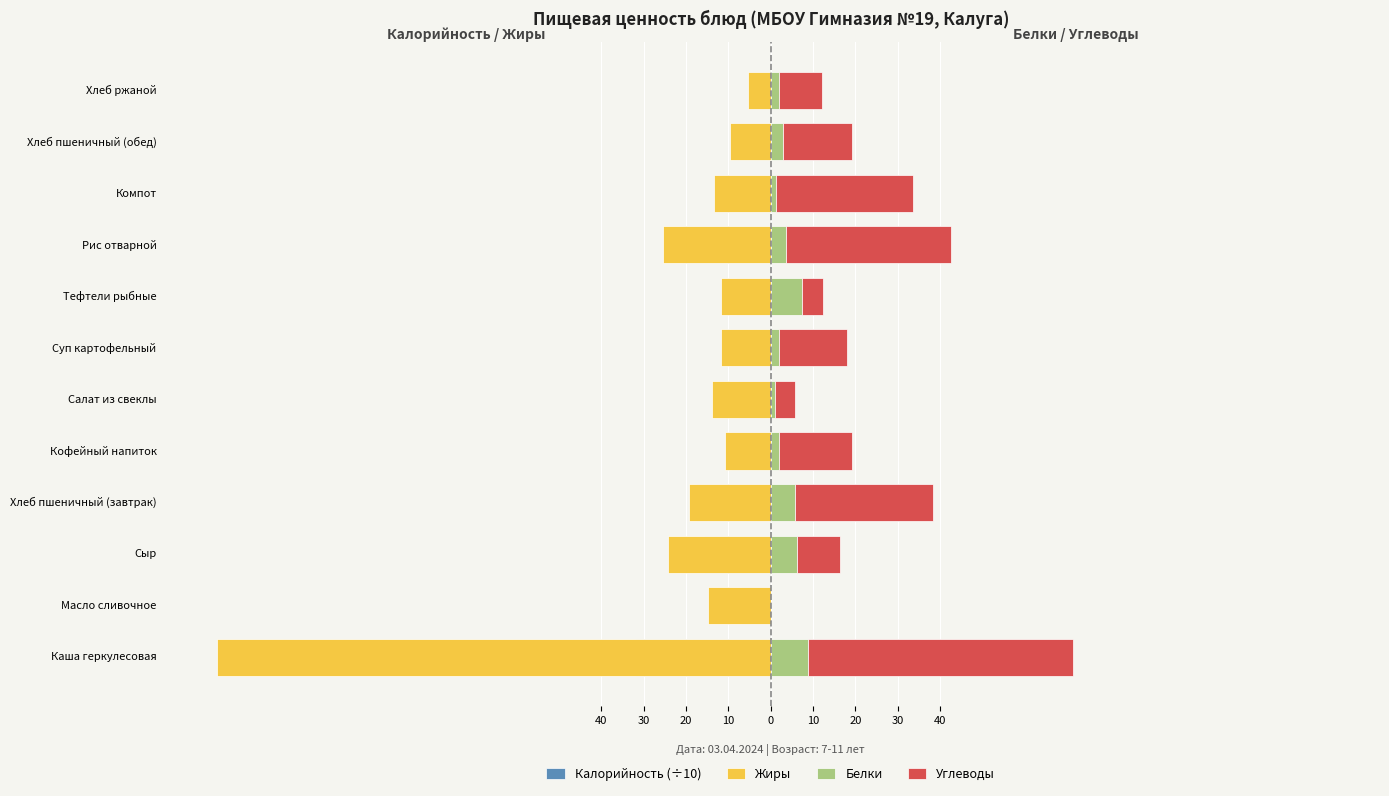

What is the value of the Калорийность (÷10) bar at the 3rd from the left?

-15.7